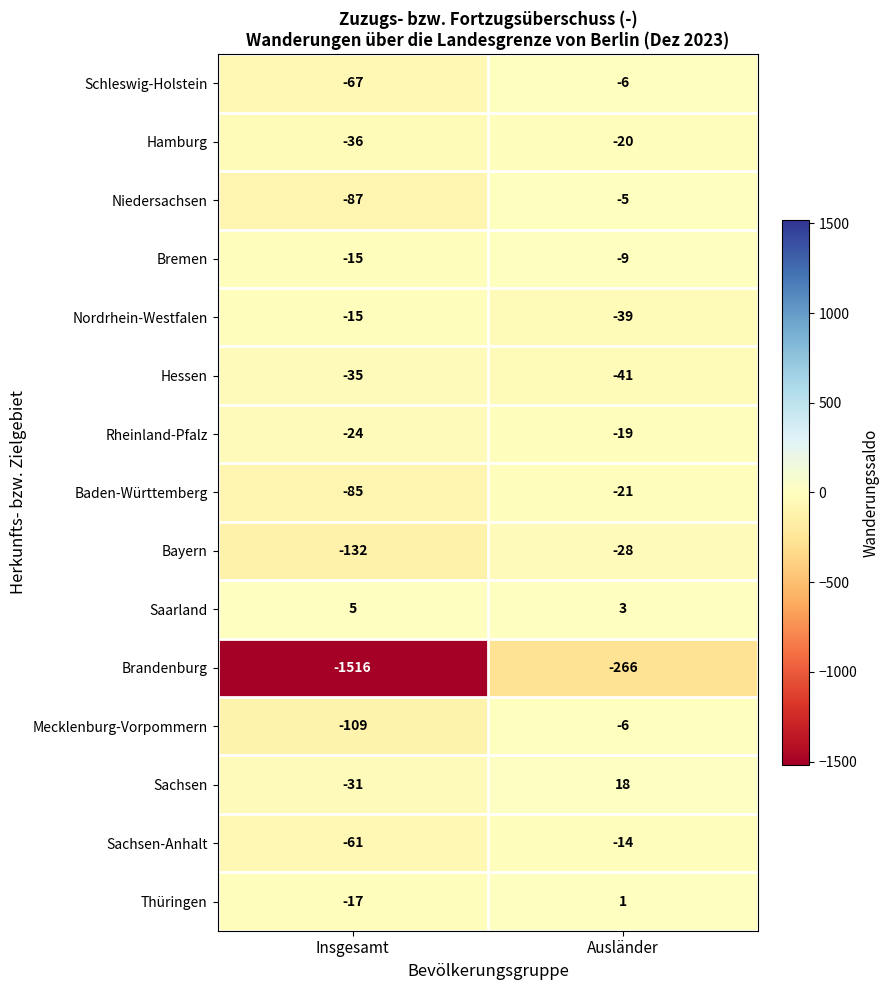

Which series changed the most between Insgesamt and Ausländer?

Brandenburg